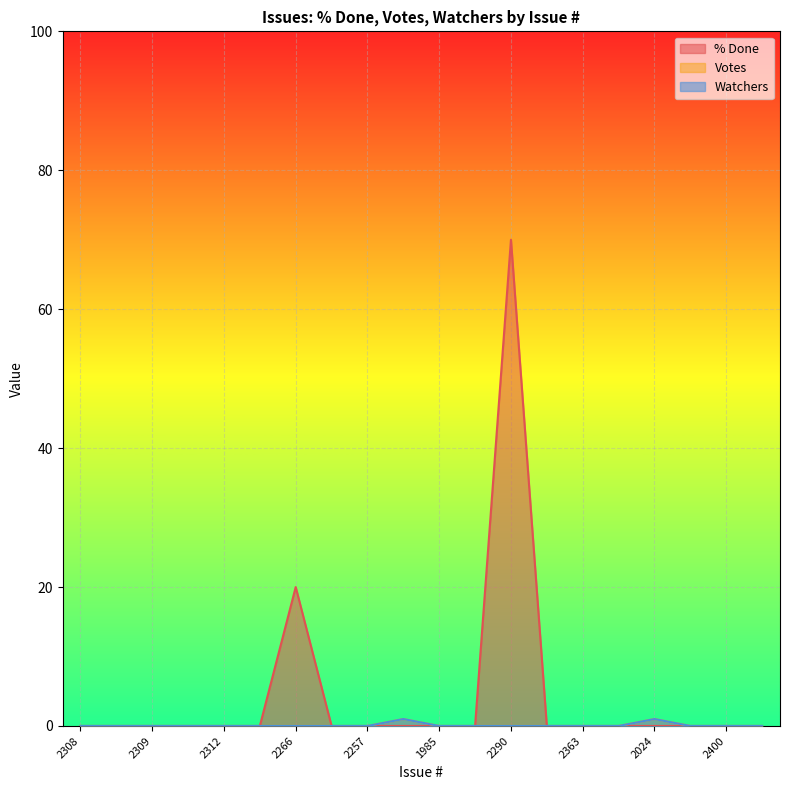

In % Done, how many points are higher than both neighbors (excluding endpoints)?

2